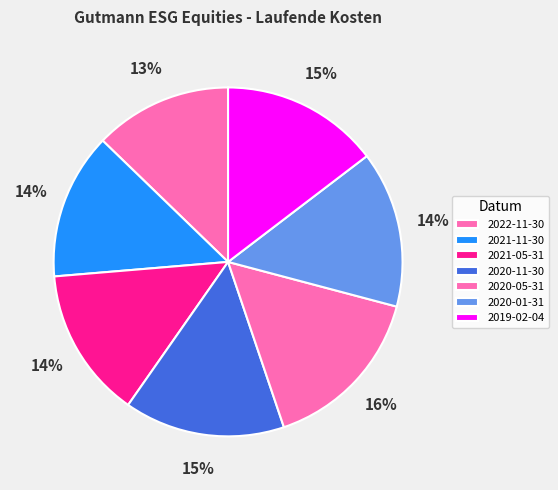

Count the number of slices in the pie.

7